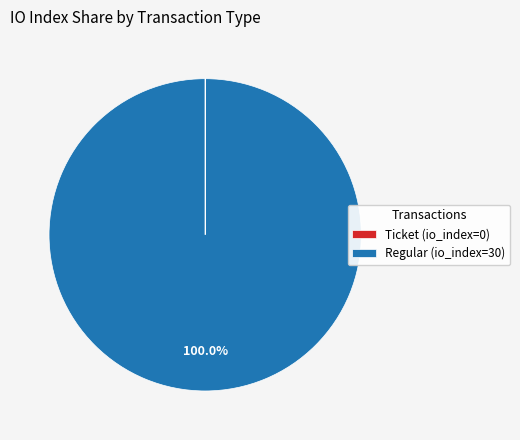

Does Regular (io_index=30) represent more than half of the total?

Yes